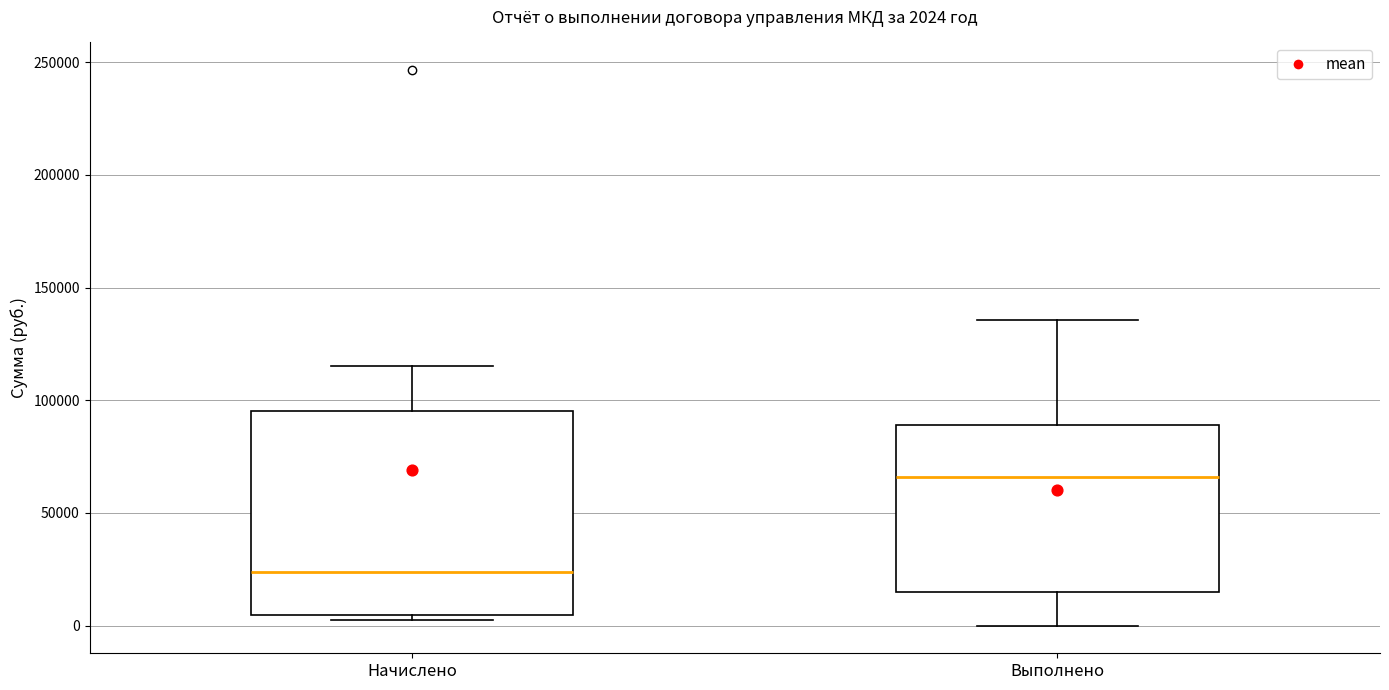

Which box's median line is the lowest?

Начислено